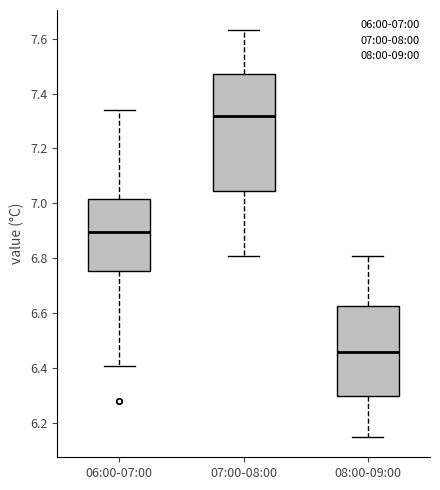

Reading left to right, read every box against the y-axis: the position of its median line, the range the box covers, and the ends of its whiskers. The values are not printed on the chart, so give them approximately, as read against the axis.

06:00-07:00: median 6.90, box 6.76 to 7.02, whiskers 6.42 to 7.34
07:00-08:00: median 7.32, box 7.04 to 7.48, whiskers 6.82 to 7.64
08:00-09:00: median 6.46, box 6.30 to 6.62, whiskers 6.16 to 6.82